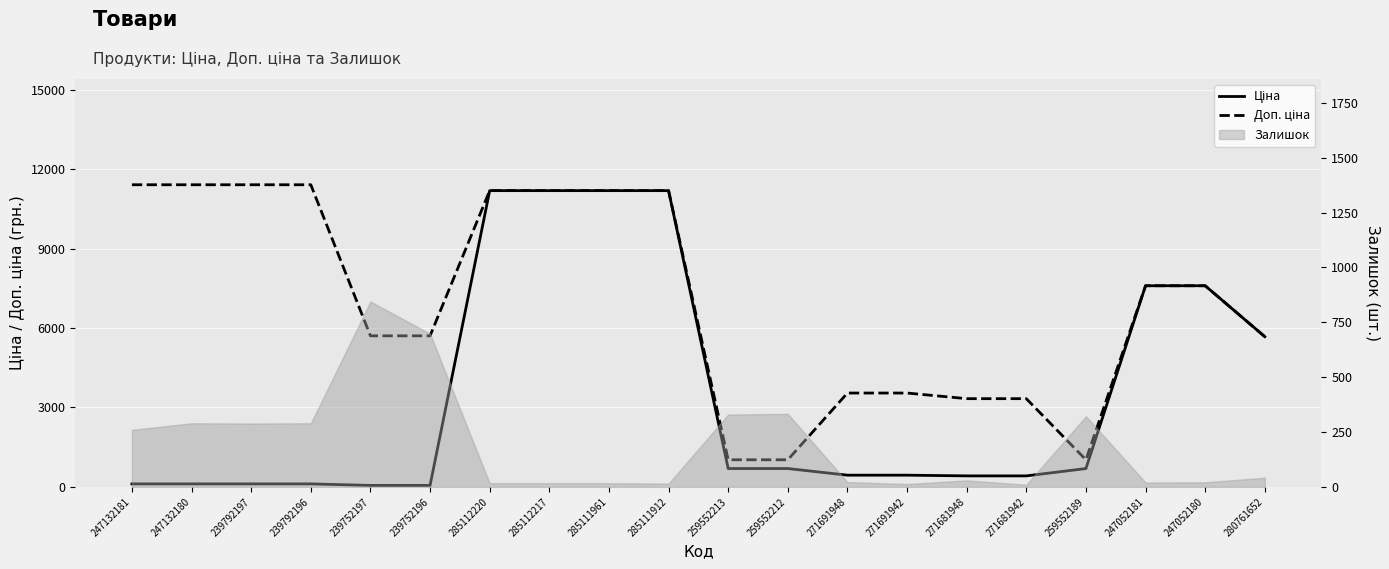

Rank the series at 259552213 from highest to lowest value.

Доп. ціна, Ціна